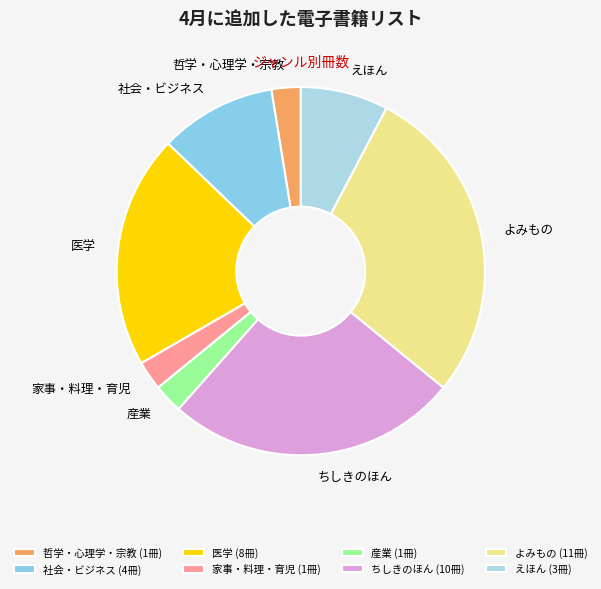

Count the number of slices in the pie.

8